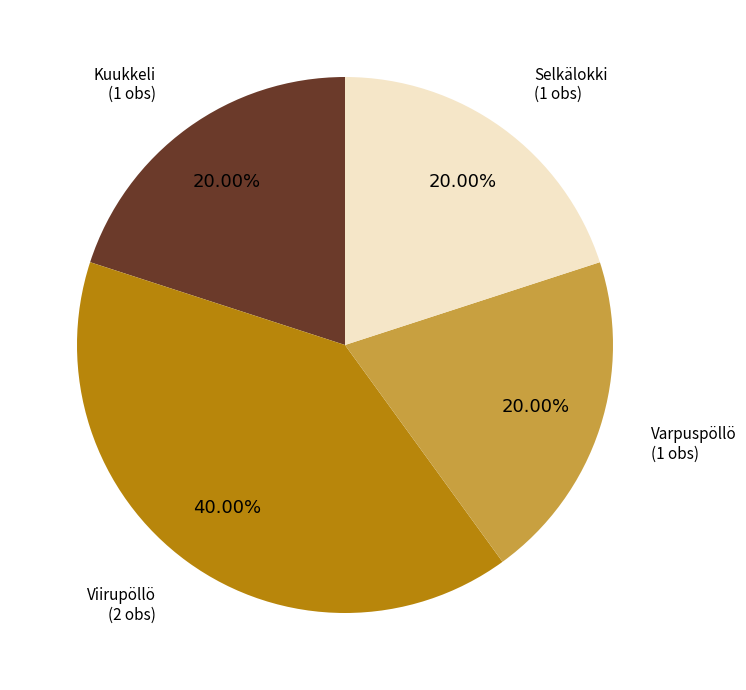

Does any single category account for the majority?

No